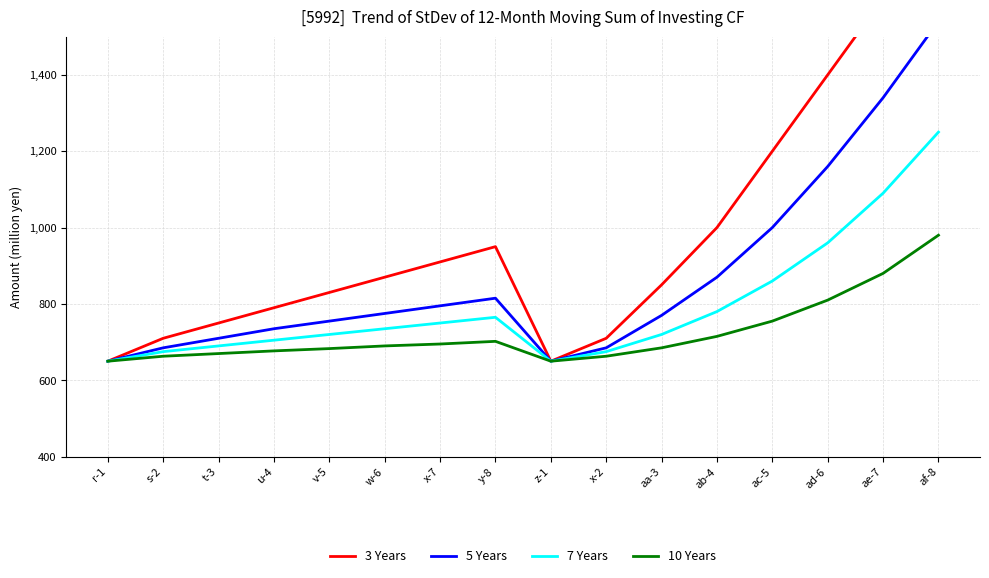

What is the minimum value shown in the chart?

650